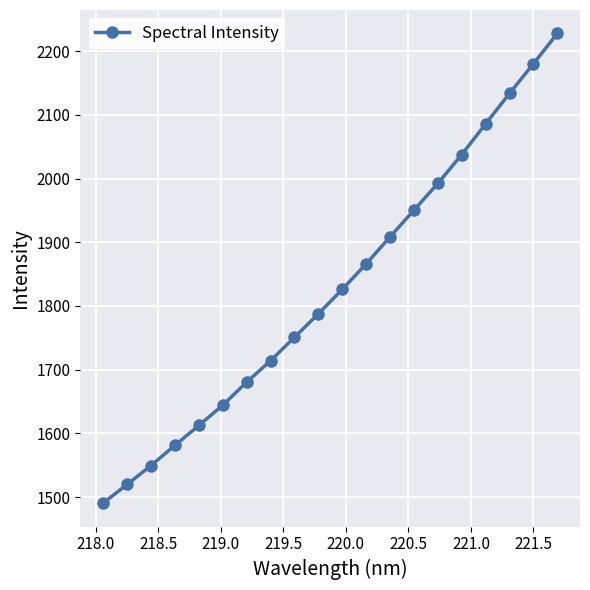

What is the value of the 6th point from the left?

1644.0